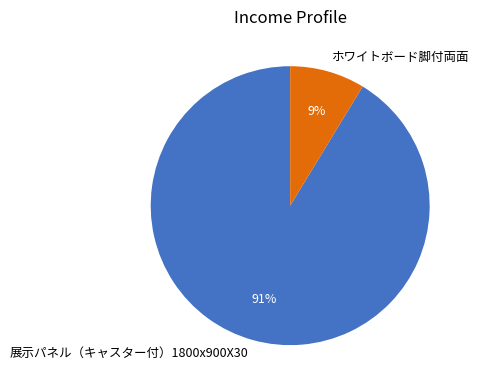

Do ホワイトボード脚付両面 and 展示パネル（キャスター付）1800x900X30 together represent more than half of the pie?

Yes